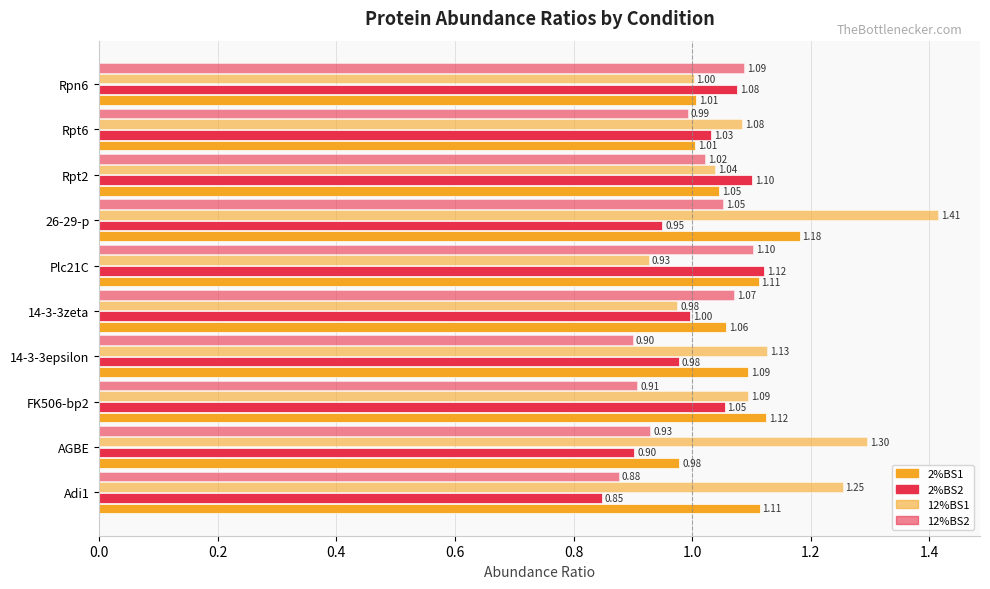

Reading right to left, transcribe all the data shown in this chart.

2%BS1: 1.0	1.0	1.0	1.2	1.1	1.1	1.1	1.1	1.0	1.1
2%BS2: 1.1	1.0	1.1	0.9	1.1	1.0	1.0	1.1	0.9	0.8
12%BS1: 1.0	1.1	1.0	1.4	0.9	1.0	1.1	1.1	1.3	1.3
12%BS2: 1.1	1.0	1.0	1.1	1.1	1.1	0.9	0.9	0.9	0.9